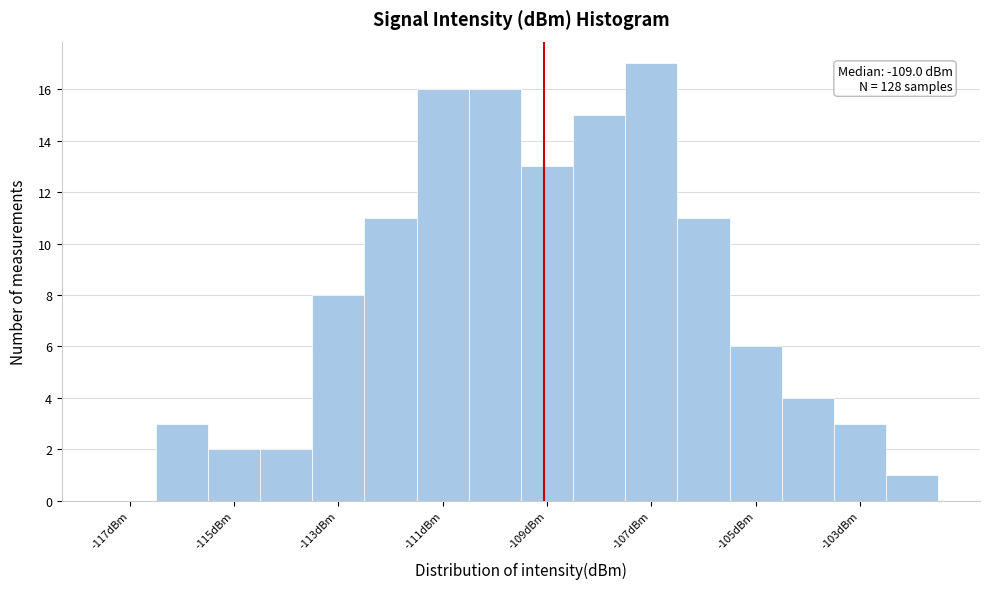

Over which range of the x-axis is the bar tallest?

-107.5 to -106.5